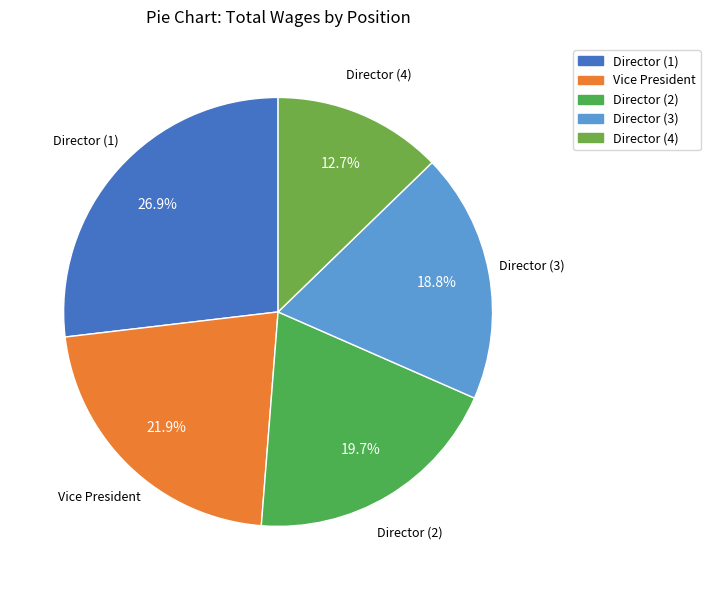

To the nearest percent, what is the average slice percentage?

20%